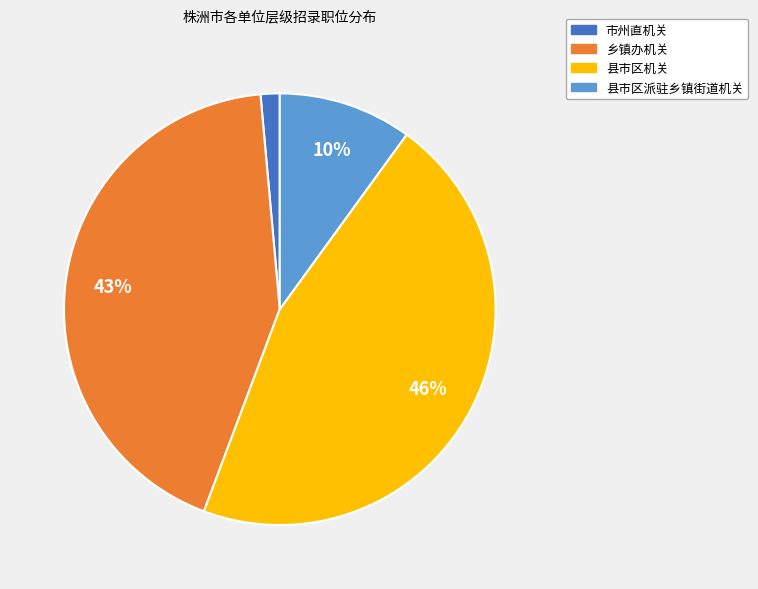

To the nearest percent, what is the average slice percentage?

25%